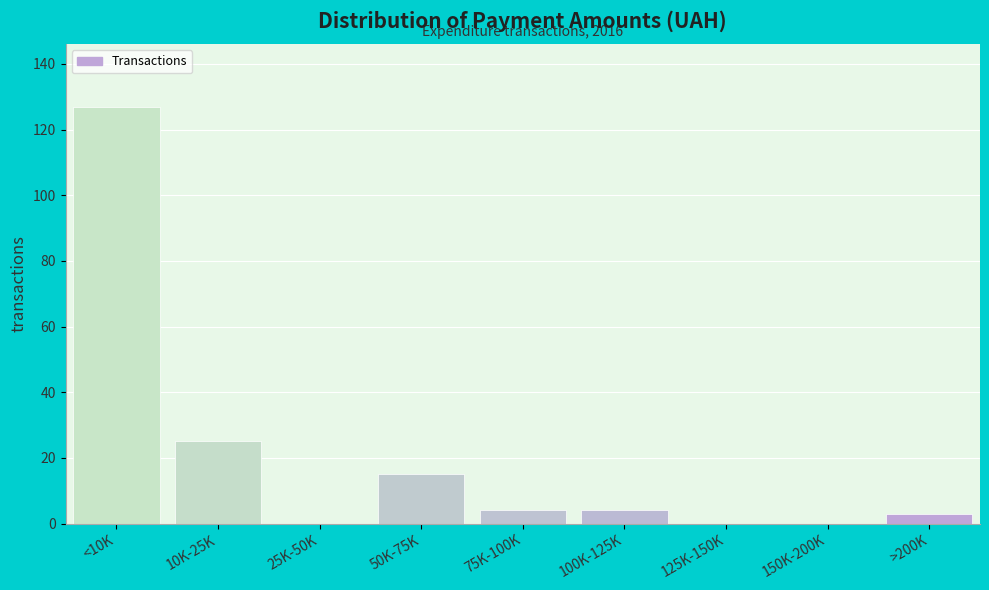

Reading right to left, what are all the values shown in this chart?

>200K=3	150K-200K=0	125K-150K=0	100K-125K=4	75K-100K=4	50K-75K=15	25K-50K=0	10K-25K=25	<10K=127